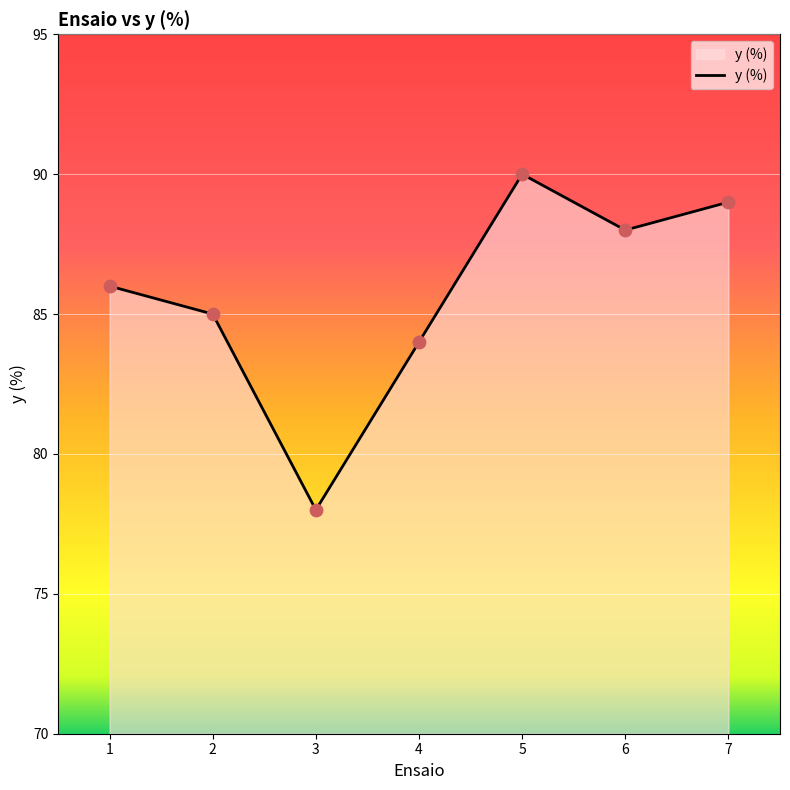

What is the change in value from 3 to 7?

+11